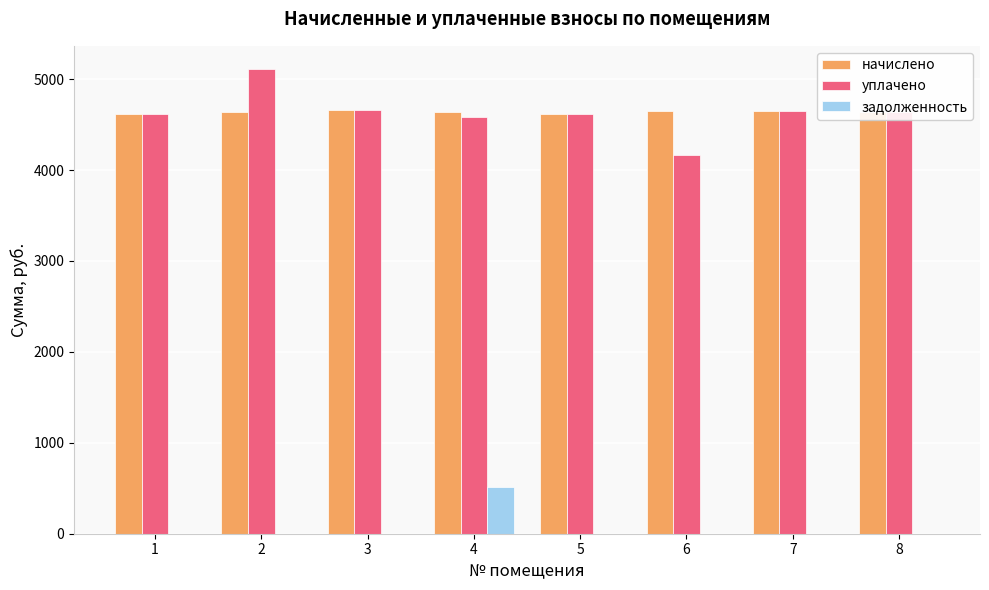

The задолженность series shows 0.0 at 3. True or false?

True